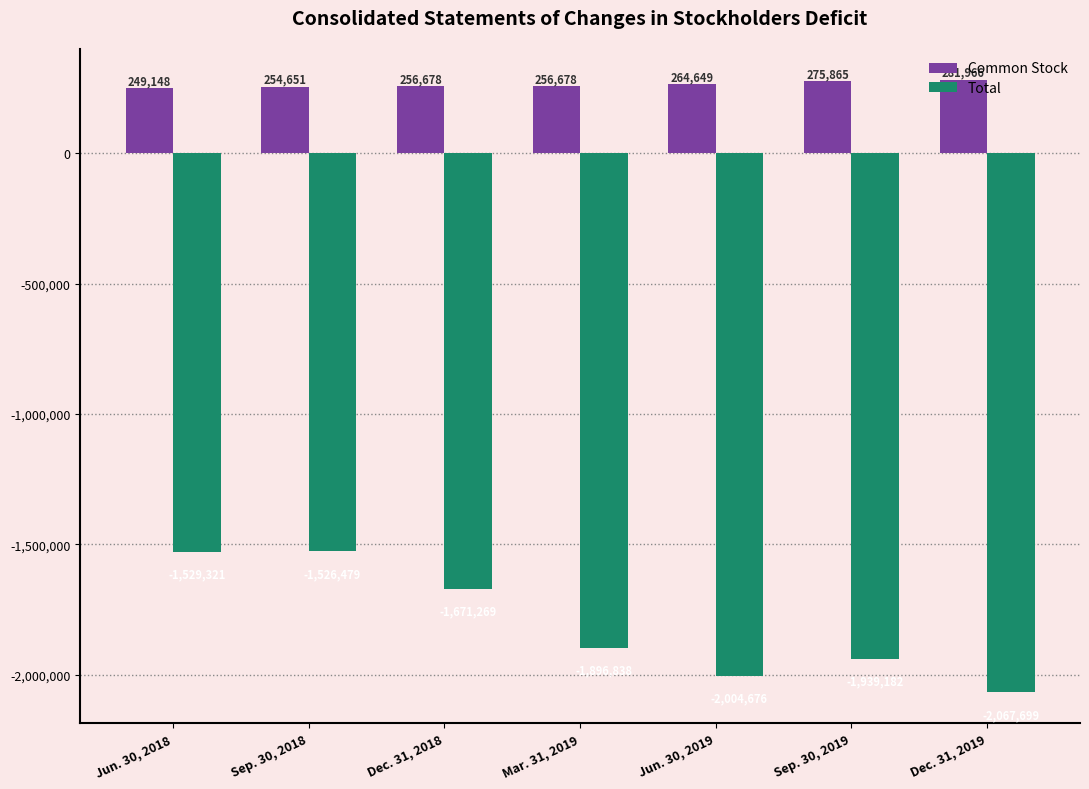

What is the spread (max minus min) of values at Sep. 30, 2019?

2215047